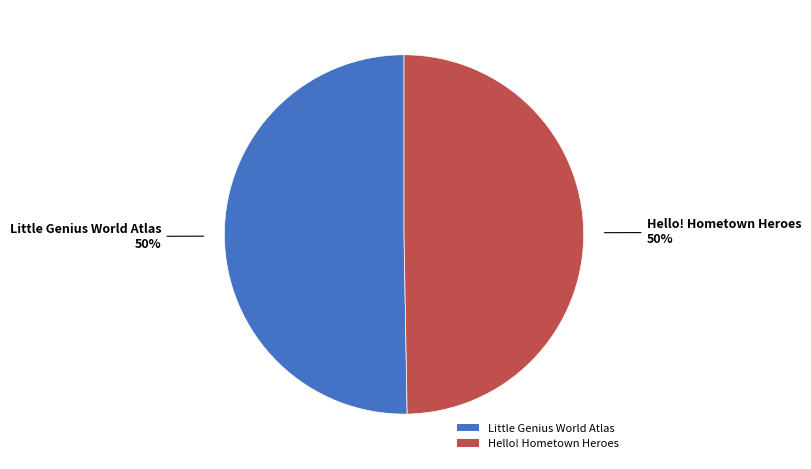

To the nearest percent, what is the combined percentage of Hello! Hometown Heroes and Little Genius World Atlas?

100%